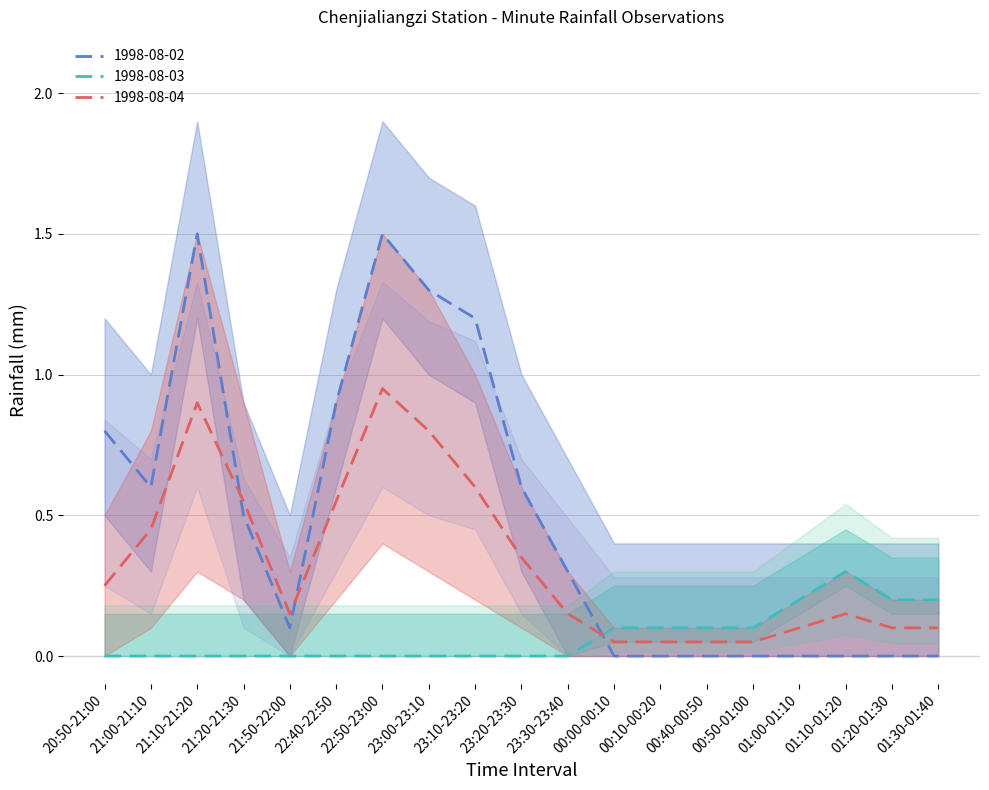

List the series in order of their peak value, highest first.

1998-08-02, 1998-08-04_upper, 1998-08-03